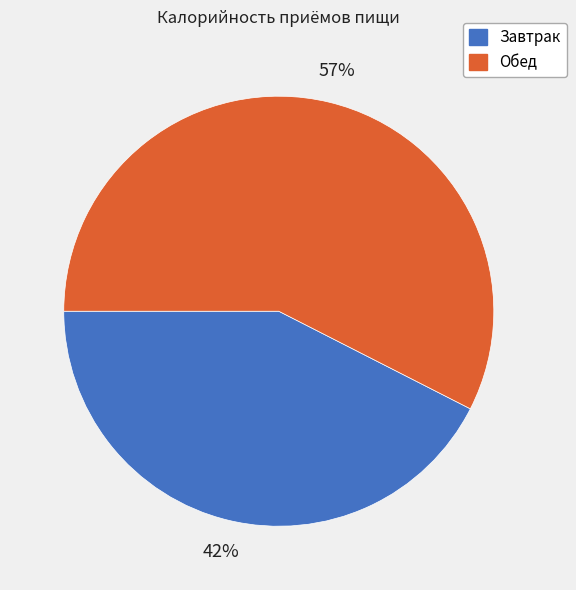

Does any single category account for the majority?

Yes